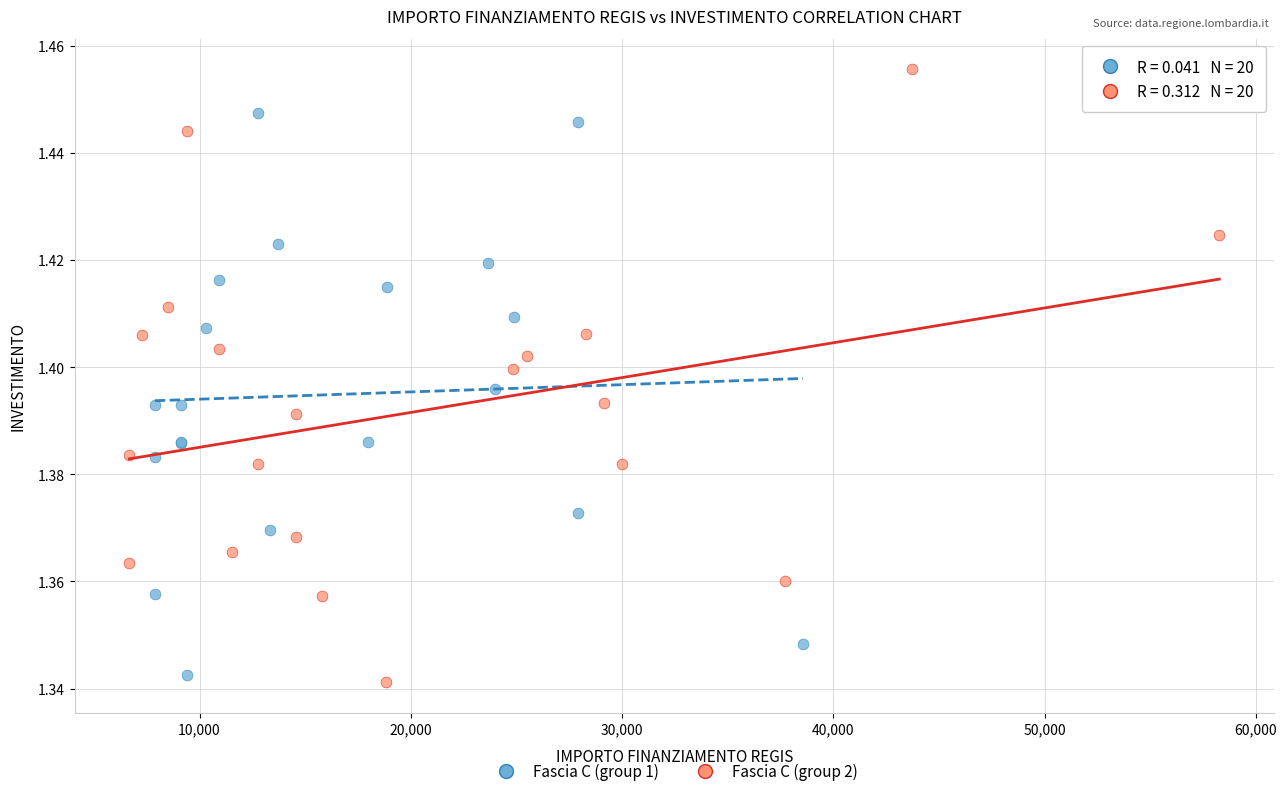

Which series contains the highest Y value?

Fascia C (group 2)